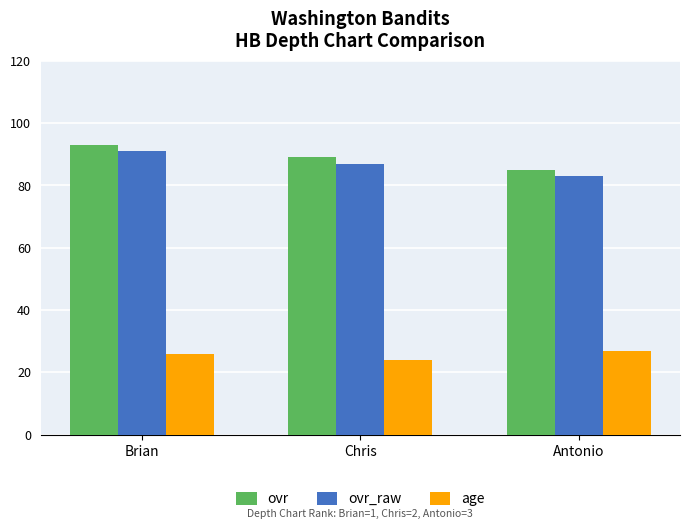

How many values in the ovr series are below 89?

1